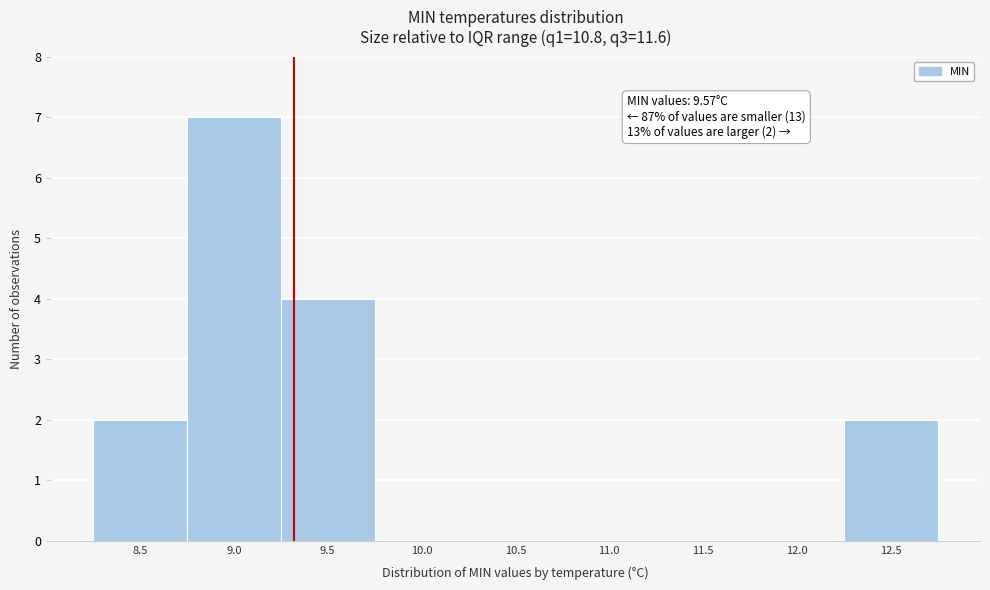

Reading left to right, extract all data points from this chart.

8.5=2	9.0=7	9.5=4	10.0=0	10.5=0	11.0=0	11.5=0	12.0=0	12.5=2